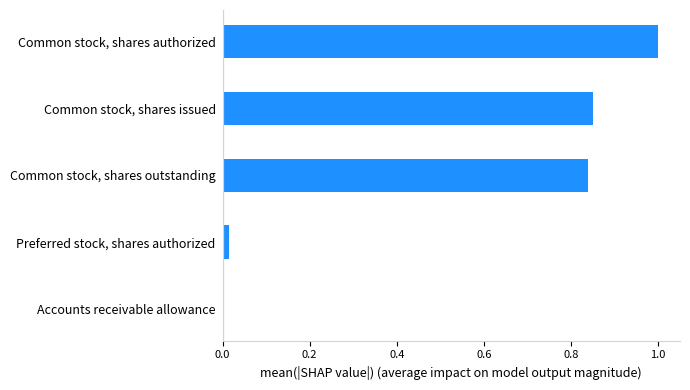

Which label corresponds to the largest value in the chart?

Common stock, shares authorized